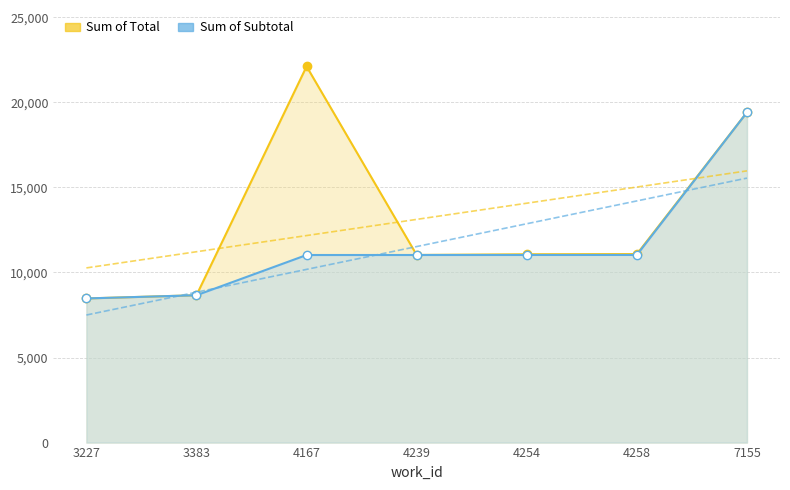

True or false: Sum of Total has more than 1 points higher than both neighbors.

False